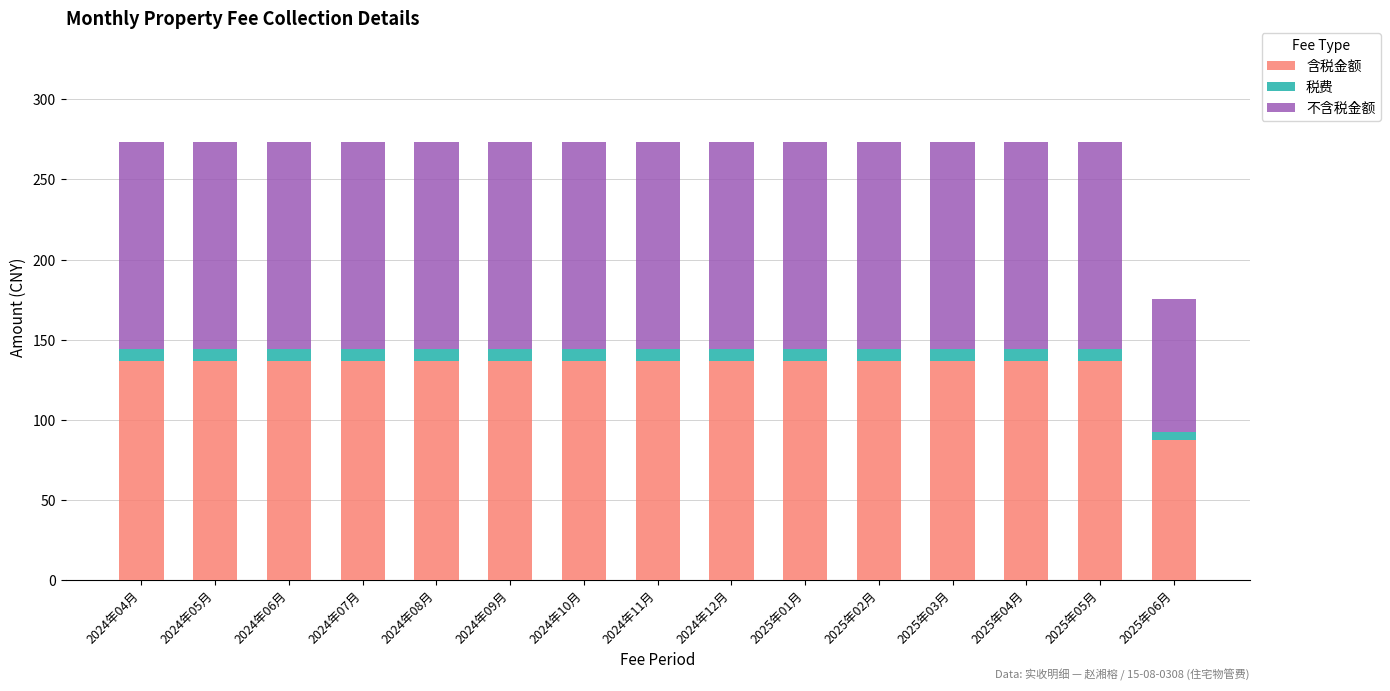

The 含税金额 series shows 210.6 at 2024年11月. True or false?

False